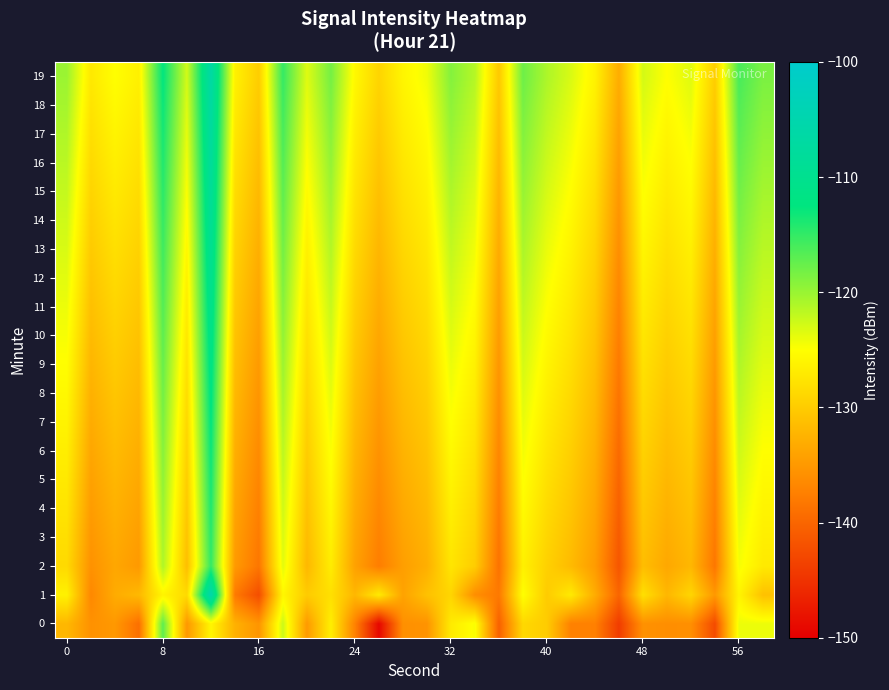

What is the minimum value shown in the chart?

-149.2